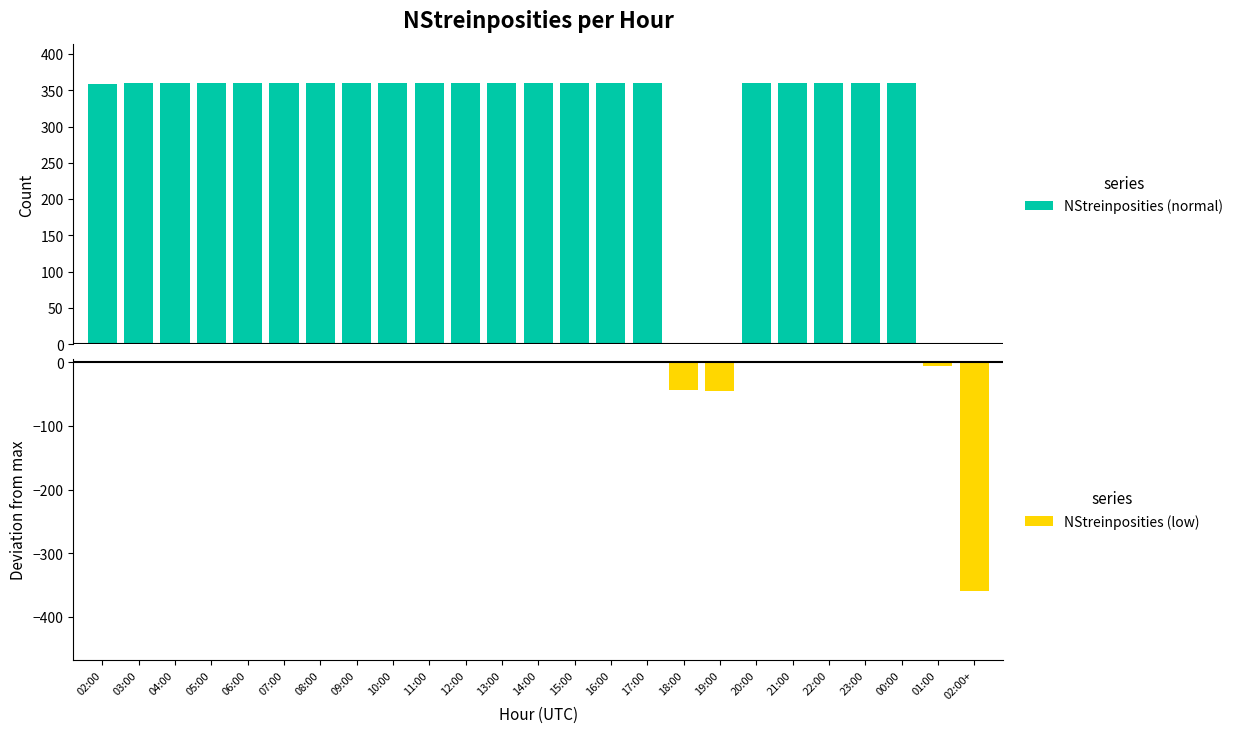

What are all the series names shown in the legend?

NStreinposities (normal), NStreinposities (low)